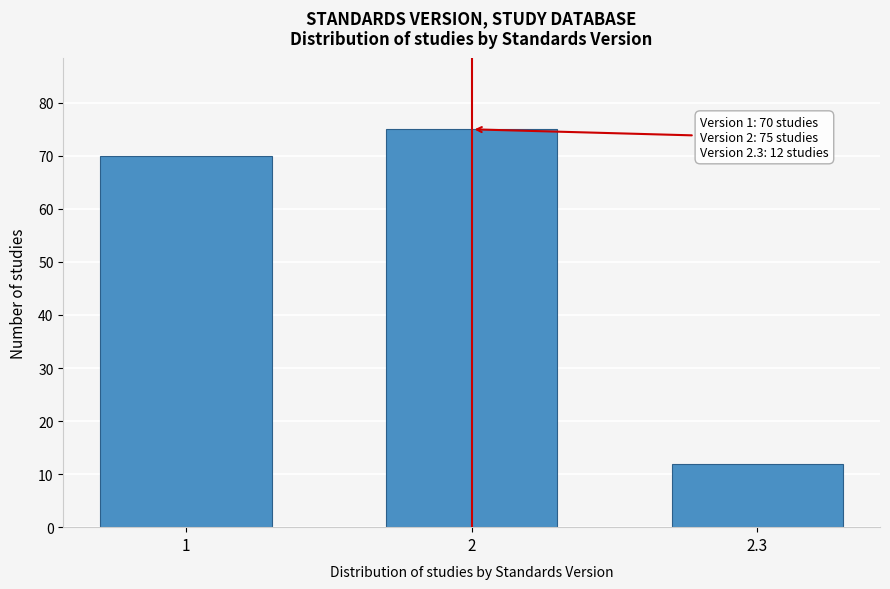

Reading left to right, extract all data points from this chart.

70	75	12